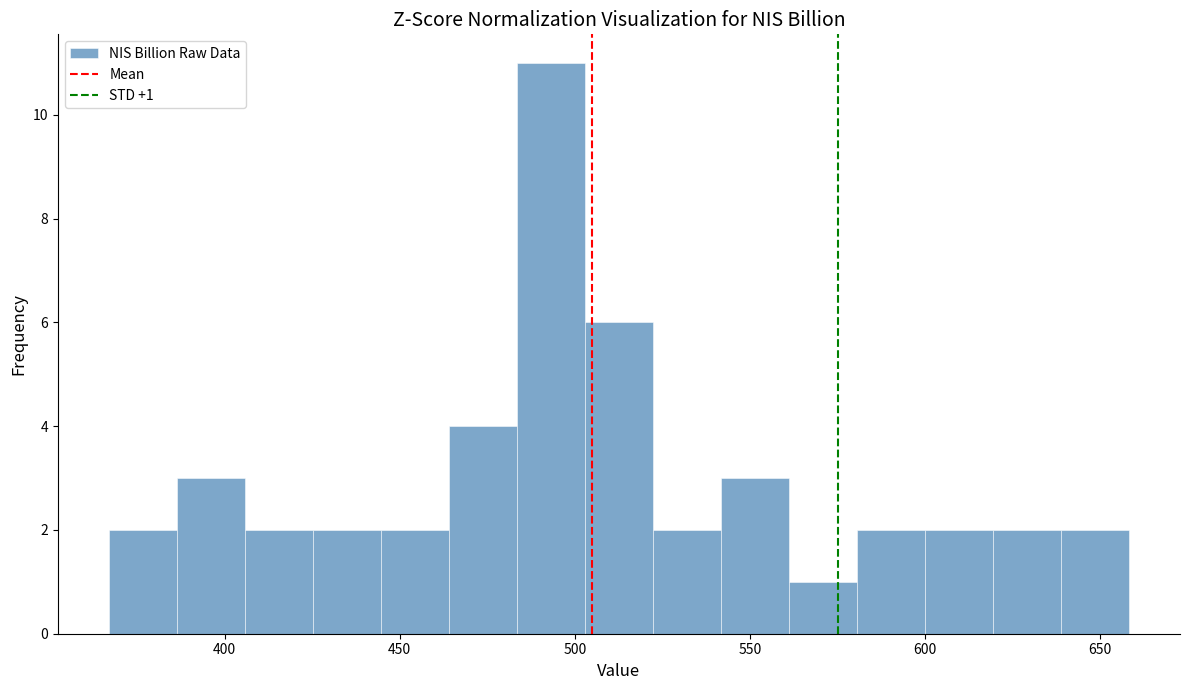

Read against the x-axis, roughly where is the centre of the tallest bar?

495